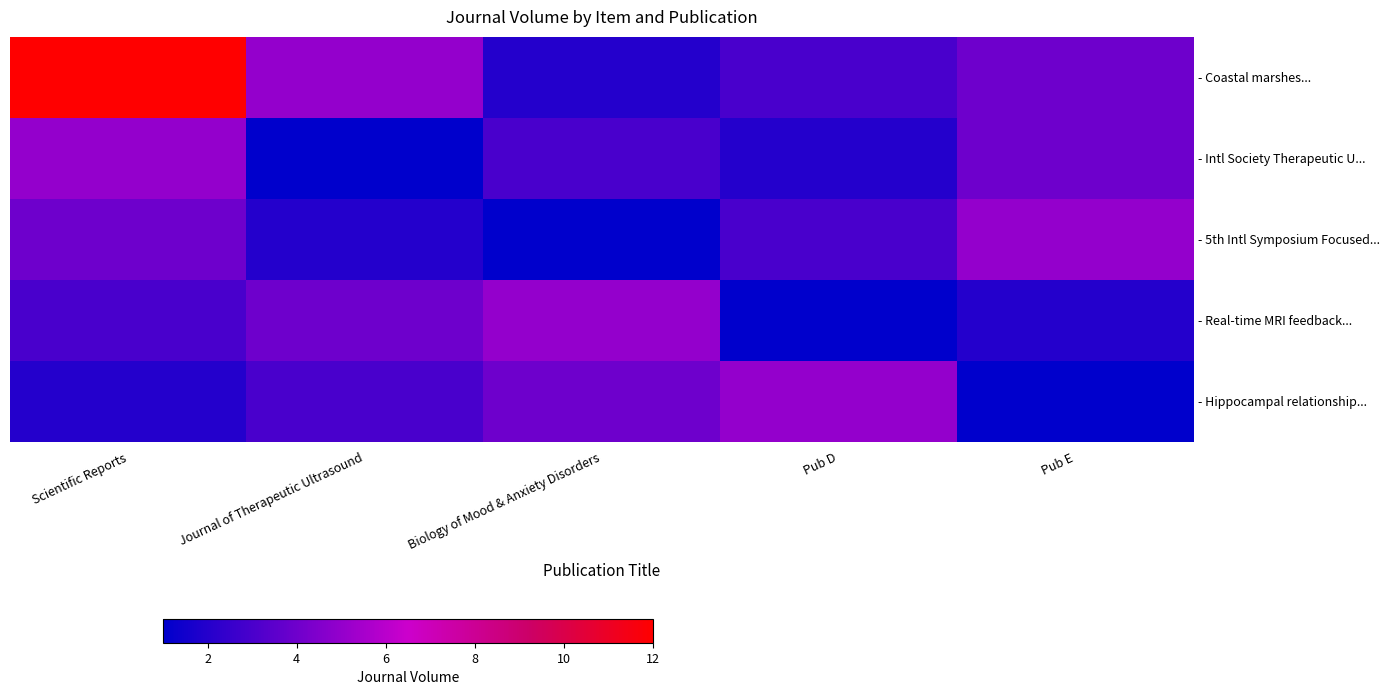

What is the difference between the highest and lowest values at Scientific Reports?

10